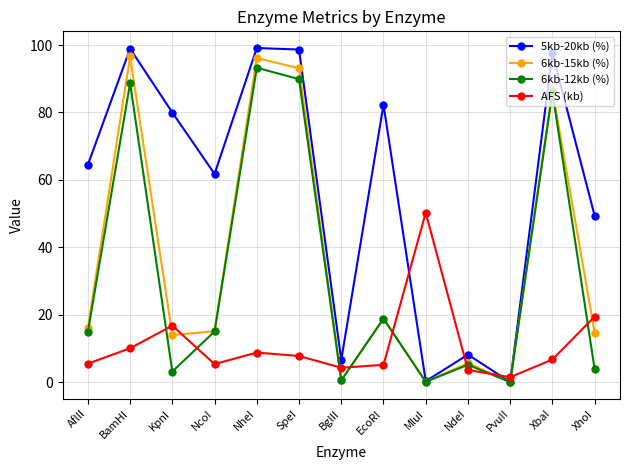

What is the difference between the AFS (kb) values at NheI and SpeI?

1.0